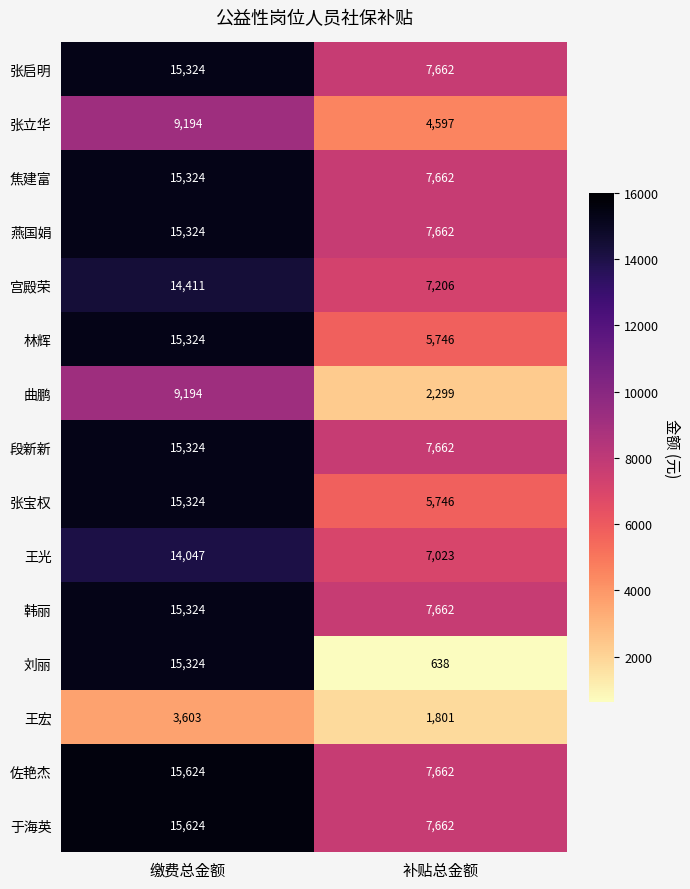

What is the sum of all 林辉 values?

21070